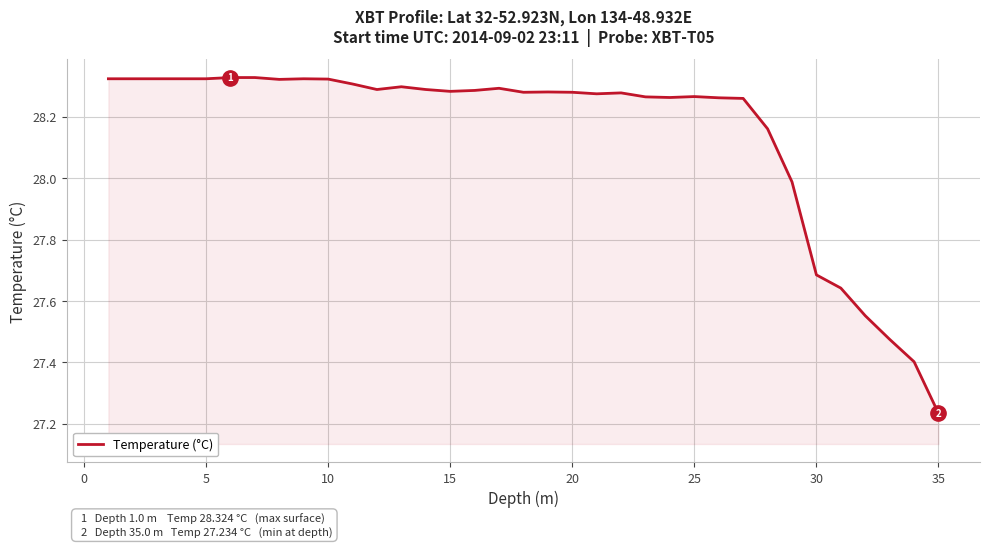

Is this an area chart (filled region under the line)?

Yes